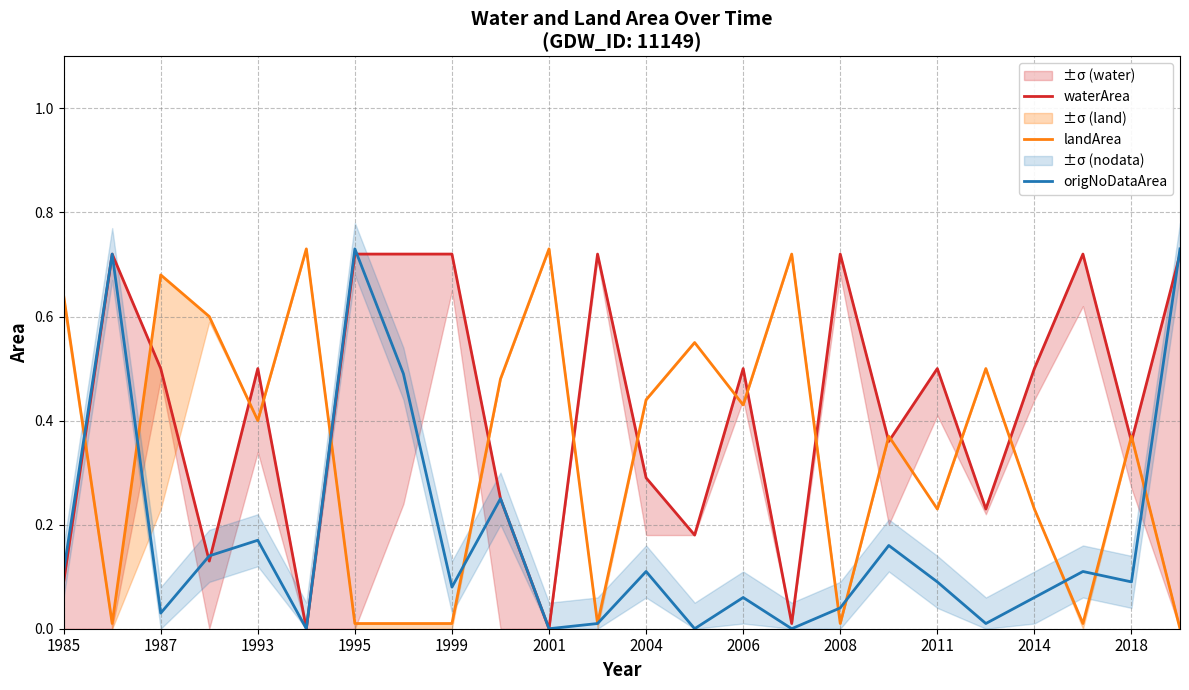

Which series ends up on top after the final intersection of origNoDataArea and waterArea?

origNoDataArea